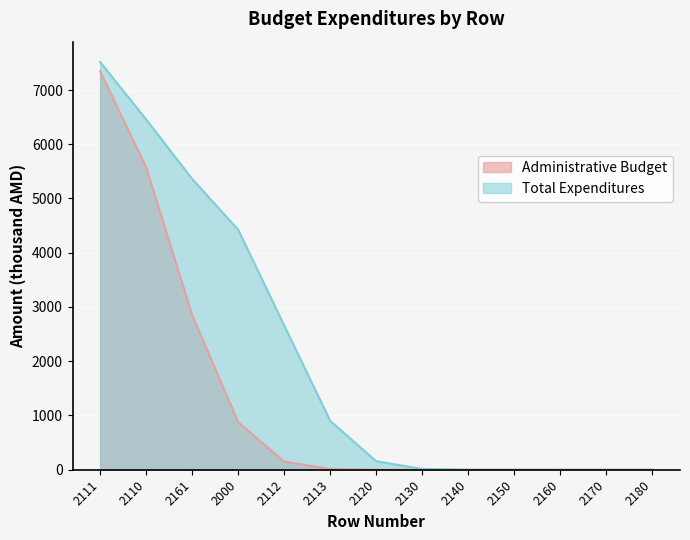

At which label does Total Expenditures reach its peak?

2111